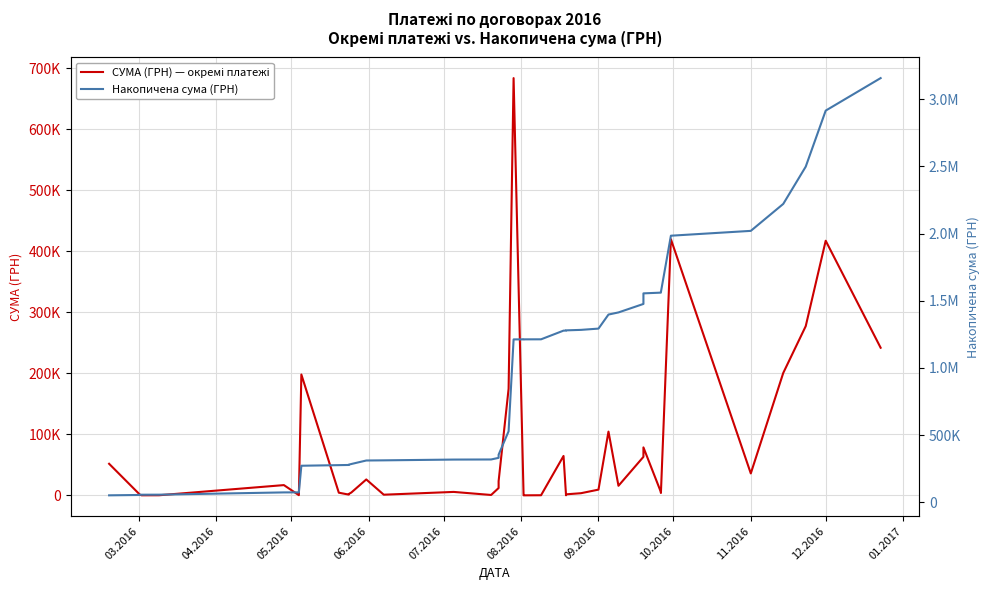

The value of СУМА (ГРН) — окремі платежі at 09.2016 is 6498.9. True or false?

False